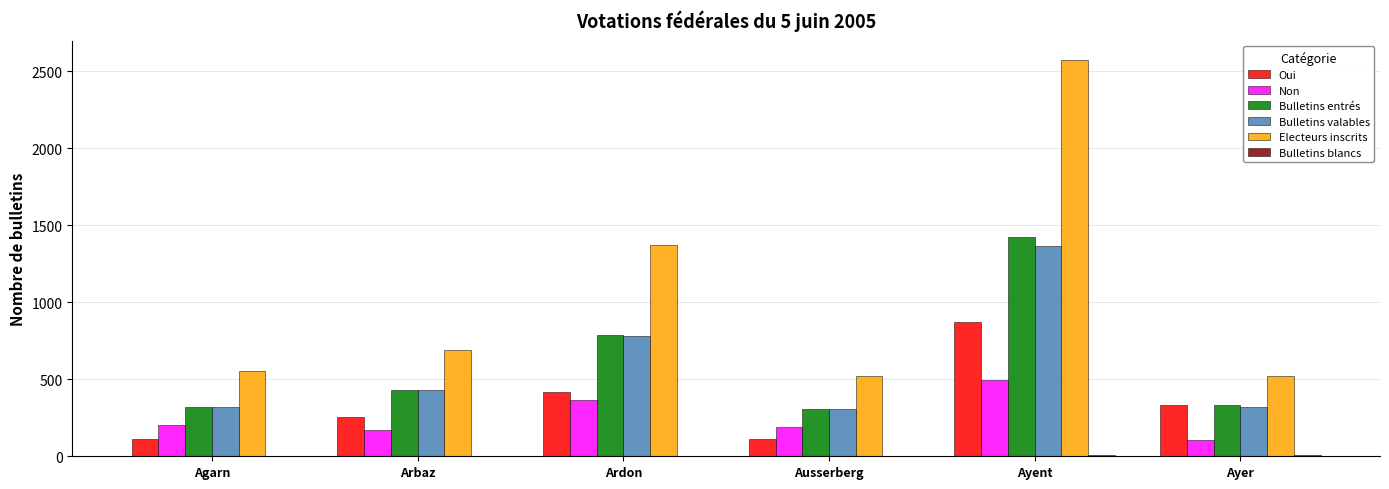

At which label does Oui first exceed 334?

Ardon